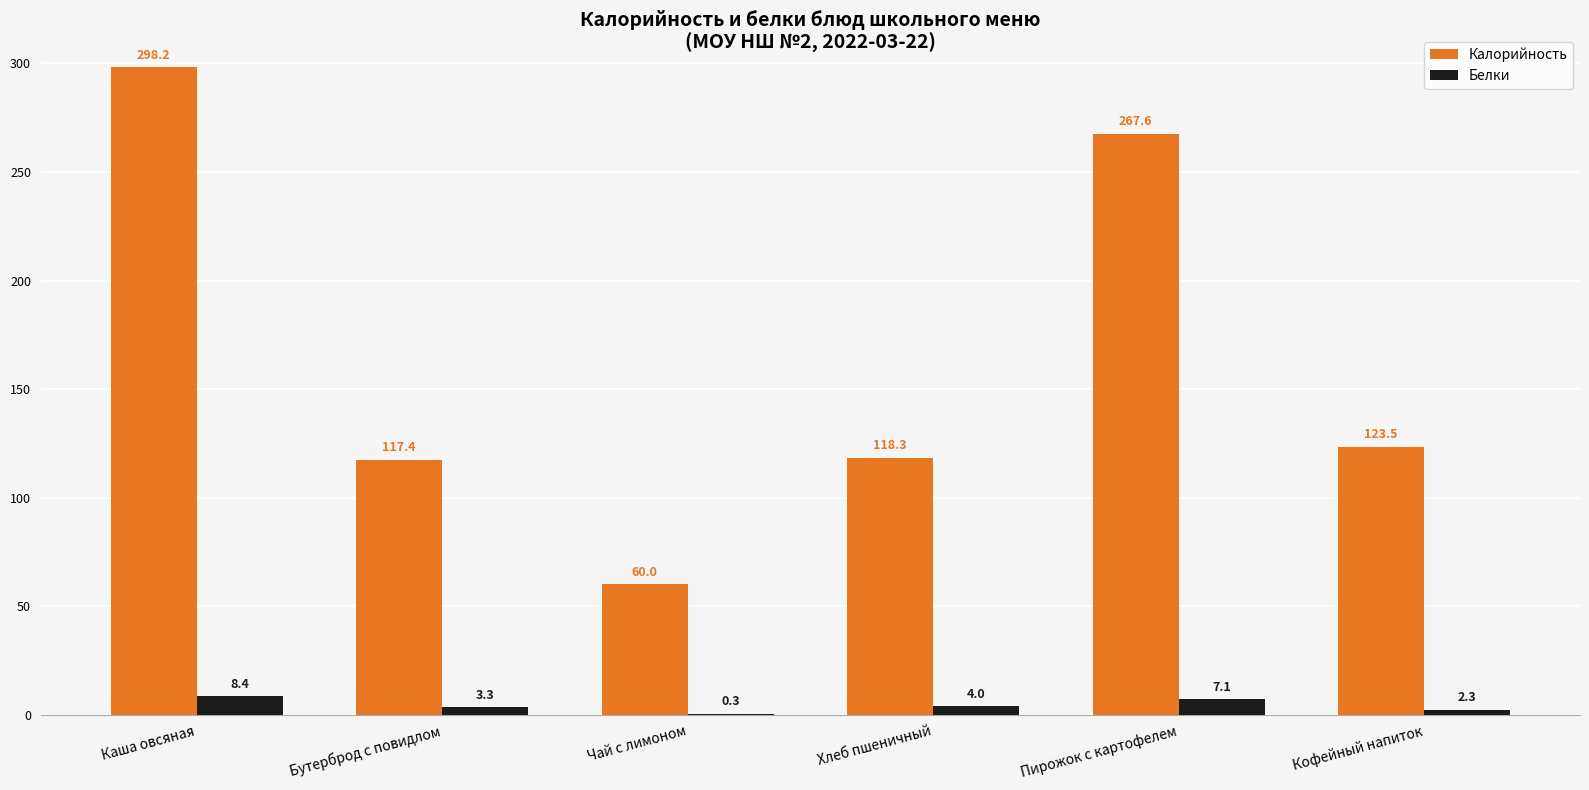

Is it true that Калорийность equals 298.2 at Каша овсяная?

True